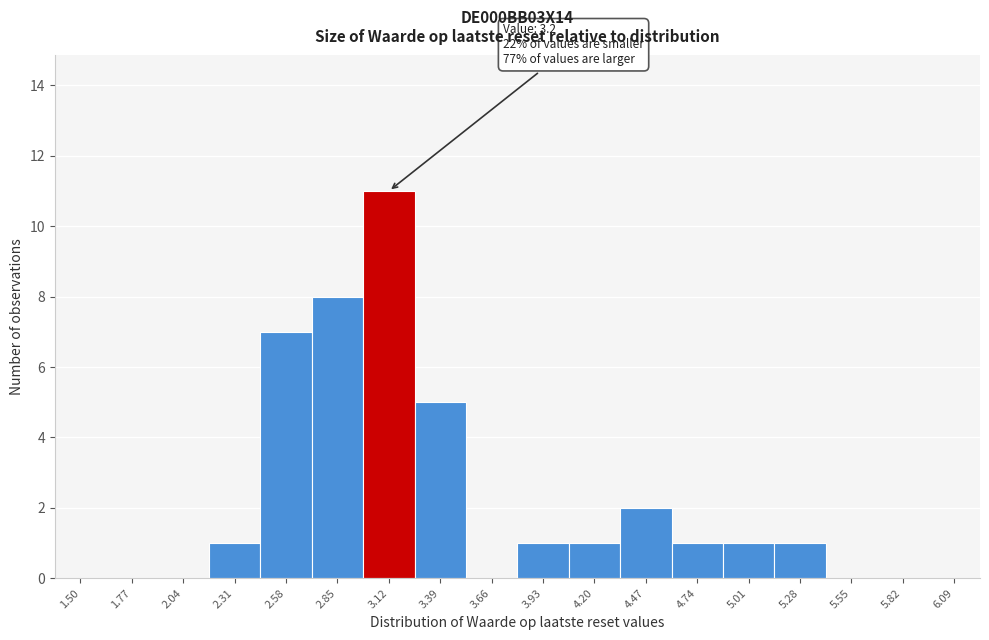

Reading left to right, list all the values displayed in this chart.

1.50=0	1.77=0	2.04=0	2.31=1	2.58=7	2.85=8	3.12=11	3.39=5	3.66=0	3.93=1	4.20=1	4.47=2	4.74=1	5.01=1	5.28=1	5.55=0	5.82=0	6.09=0